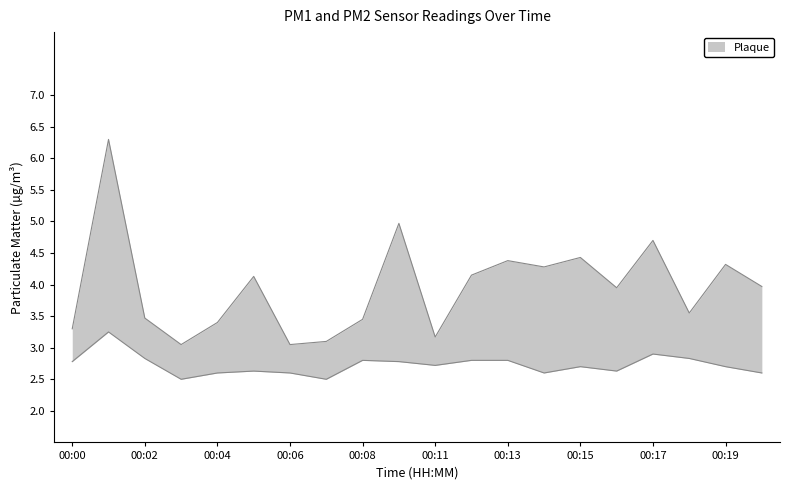

True or false: P1 and P2 cross at least once.

False